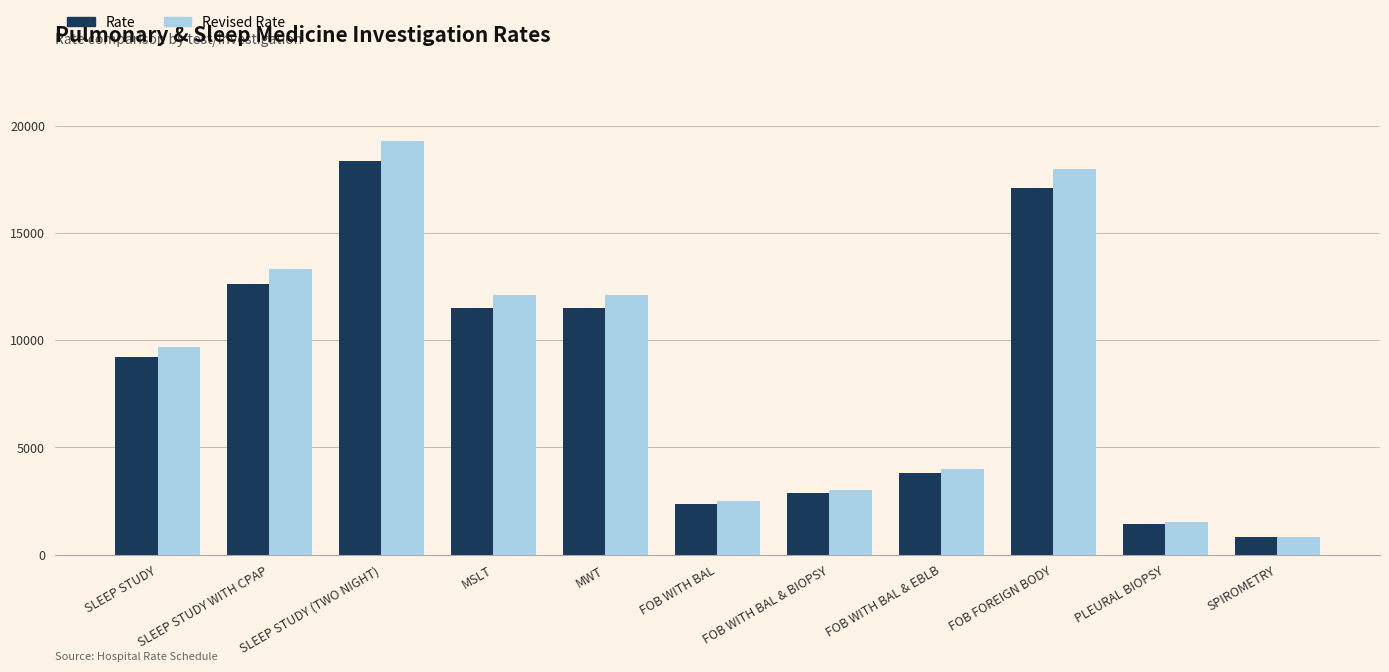

Reading left to right, extract all data points from this chart.

Rate: 9215	12635	18335	11495	11495	2375	2850	3800	17100	1425	800
Revised Rate: 9700	13300	19300	12100	12100	2500	3000	4000	18000	1500	800